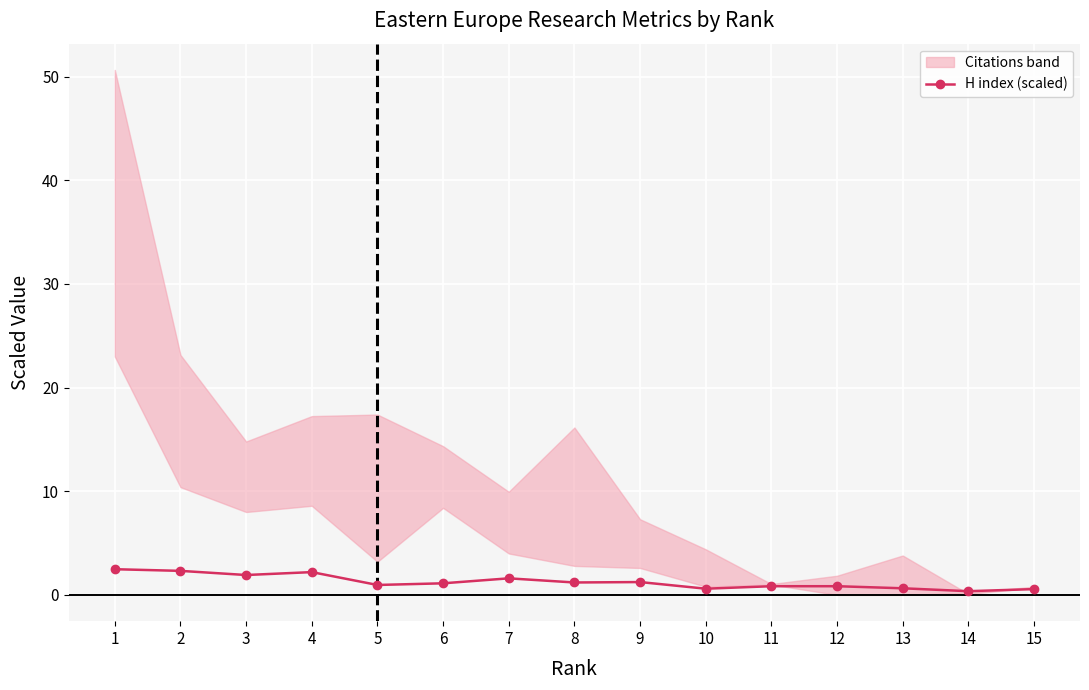

The value at 3 is 2.7. True or false?

False